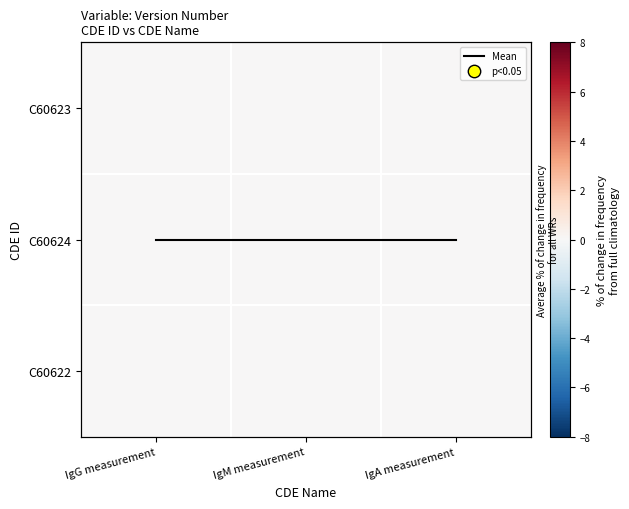

What is the maximum value shown in the chart?

1